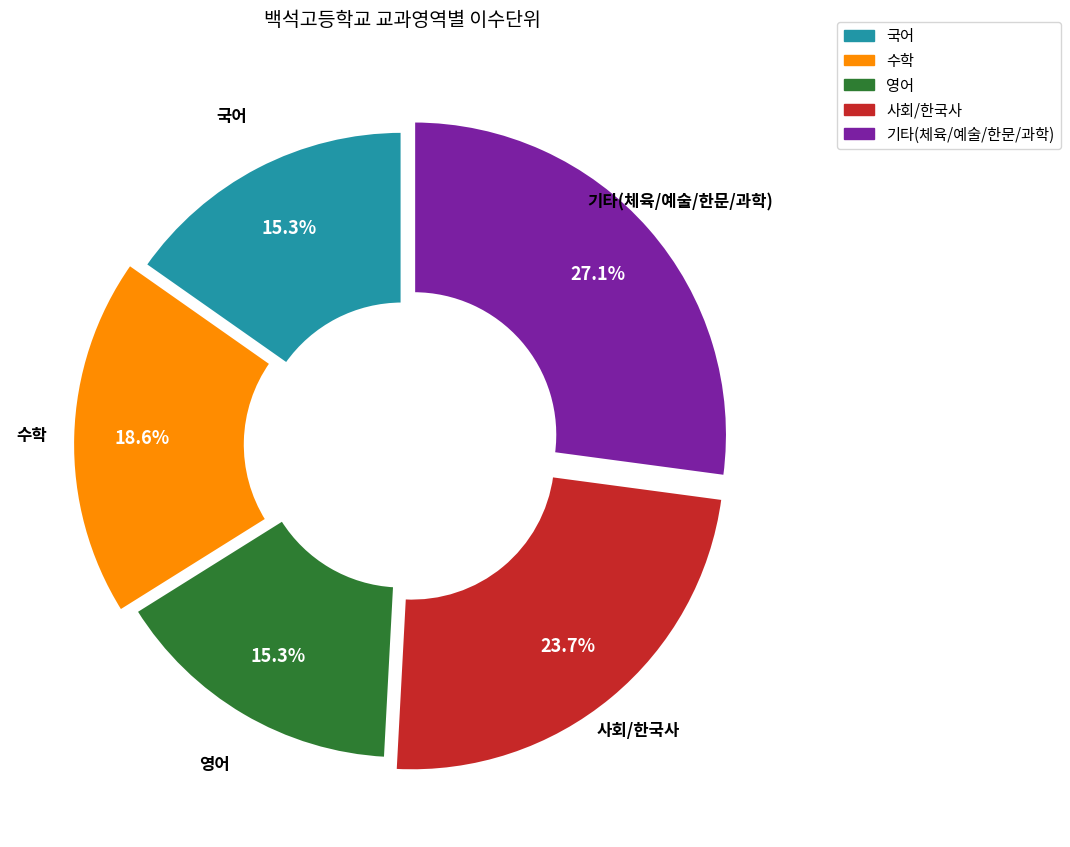

Is the sum of 수학 and 영어 greater than half?

No